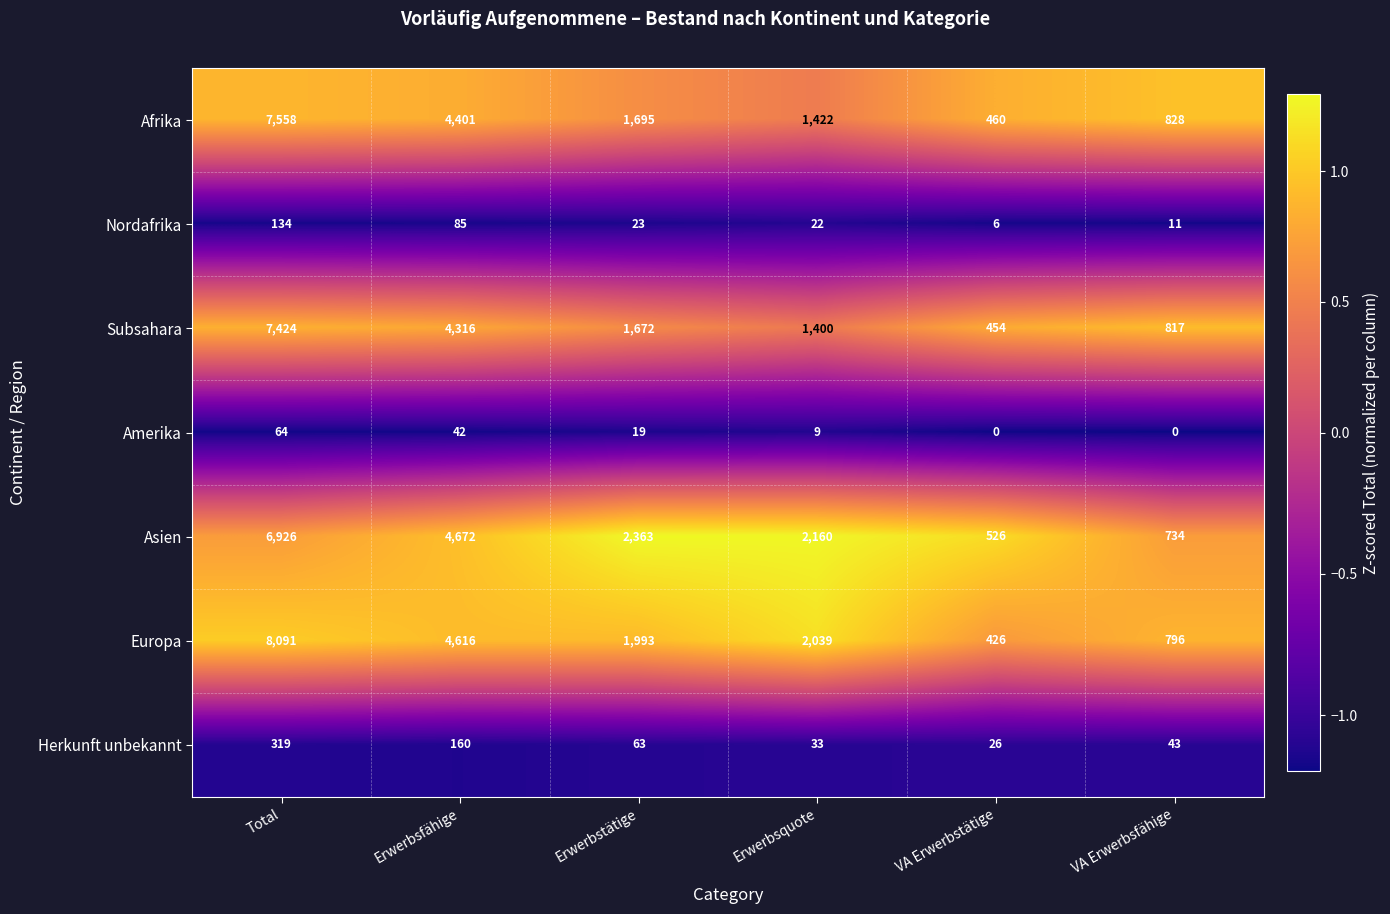

At Erwerbsfähige, list the series in order from smallest to largest.

Amerika, Nordafrika, Herkunft unbekannt, Subsahara, Afrika, Europa, Asien